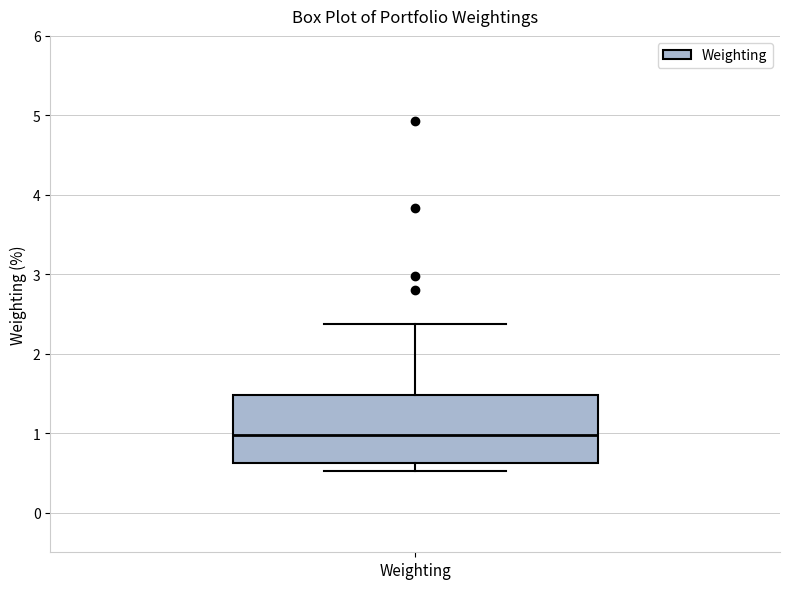

Read this box plot against the y-axis: the position of the median line, the range covered by the box, and the ends of both whiskers. The values are not printed on the chart, so give them approximately, as read against the axis.

median 1.0, box 0.6 to 1.5, whiskers 0.5 to 2.4